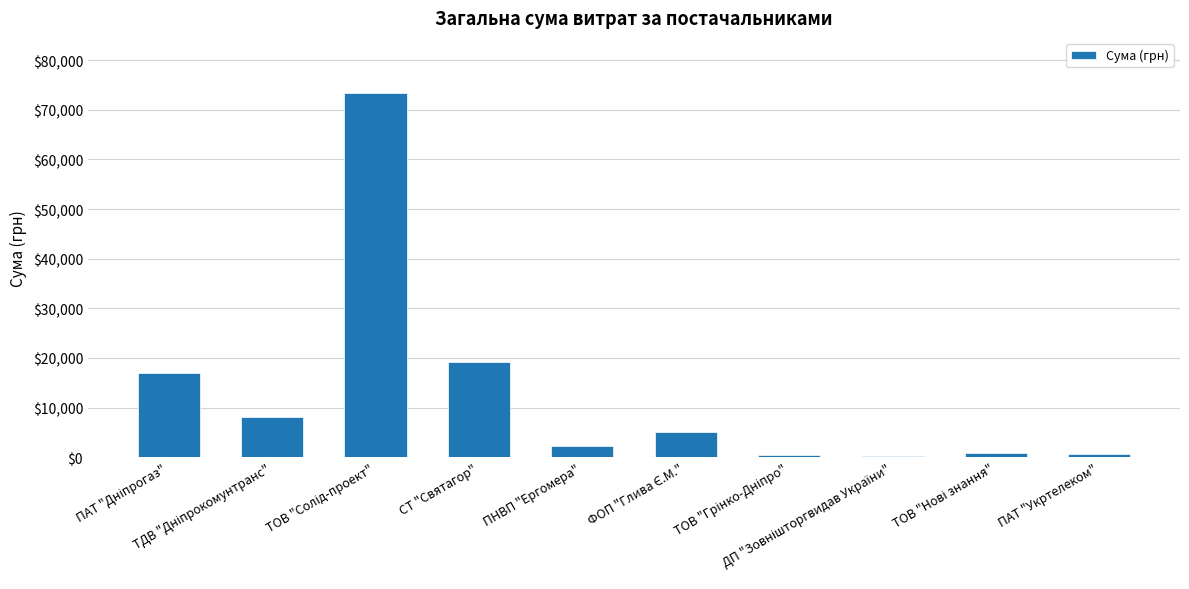

What is the maximum value shown in the chart?

73490.0